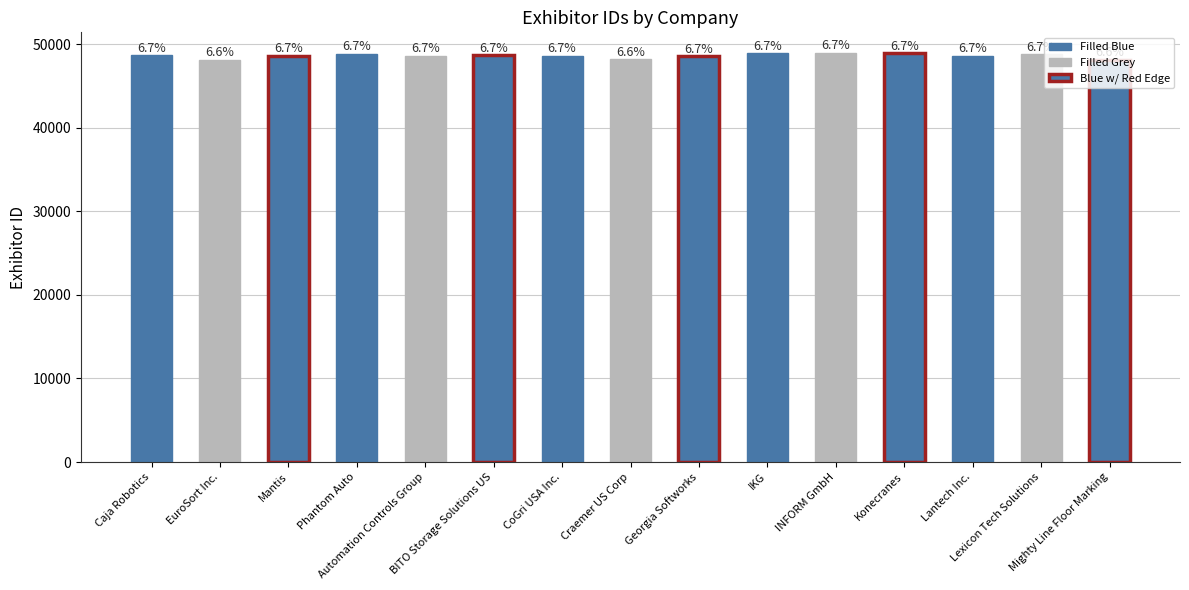

Reading right to left, transcribe all the data shown in this chart.

Mighty Line Floor Marking=48151	Lexicon Tech Solutions=48808	Lantech Inc.=48607	Konecranes=48934	INFORM GmbH=48956	IKG=48882	Georgia Softworks=48544	Craemer US Corp=48197	CoGri USA Inc.=48623	BITO Storage Solutions US=48642	Automation Controls Group=48583	Phantom Auto=48842	Mantis=48589	EuroSort Inc.=48132	Caja Robotics=48685